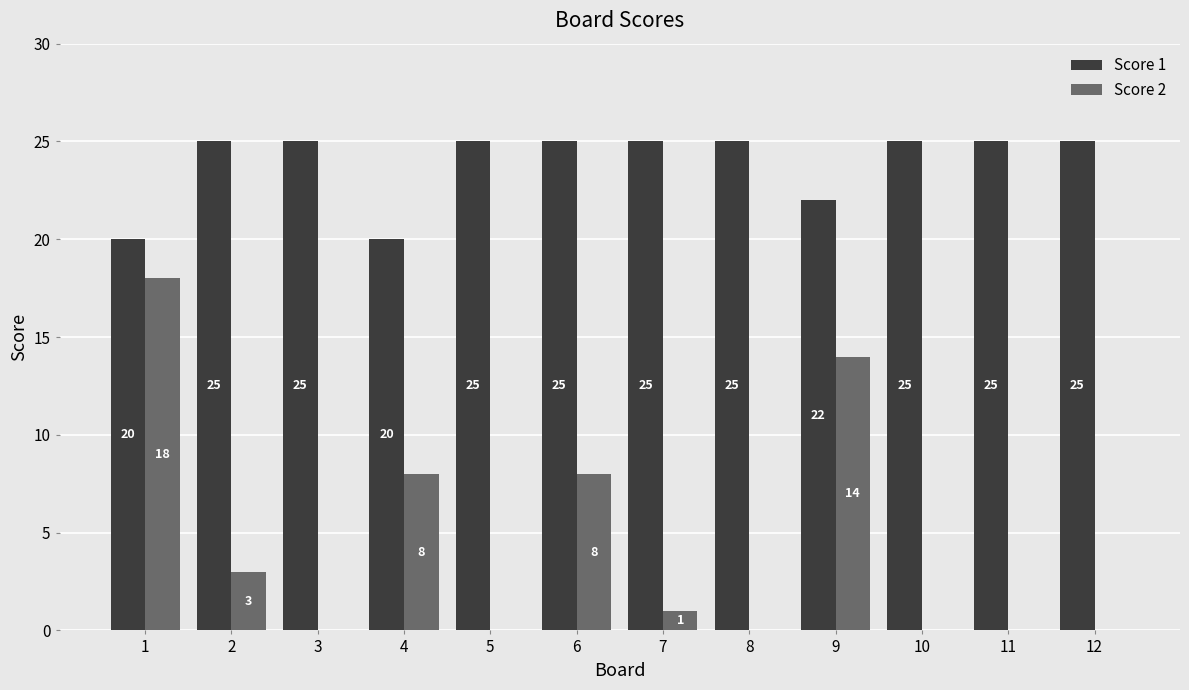

Which series changed the most between 9 and 12?

Score 2